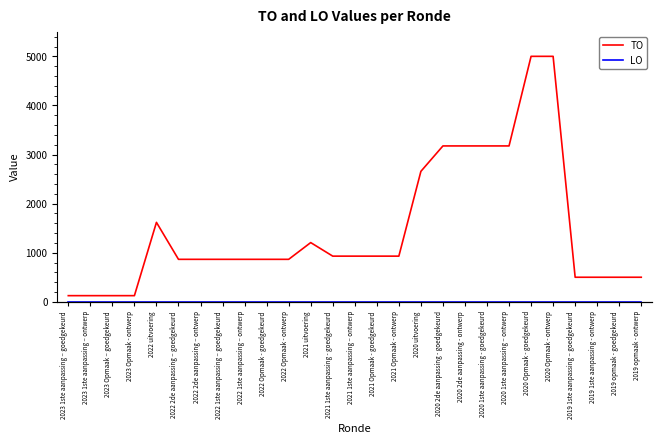

At which category does TO reach its first local peak?

2022 uitvoering